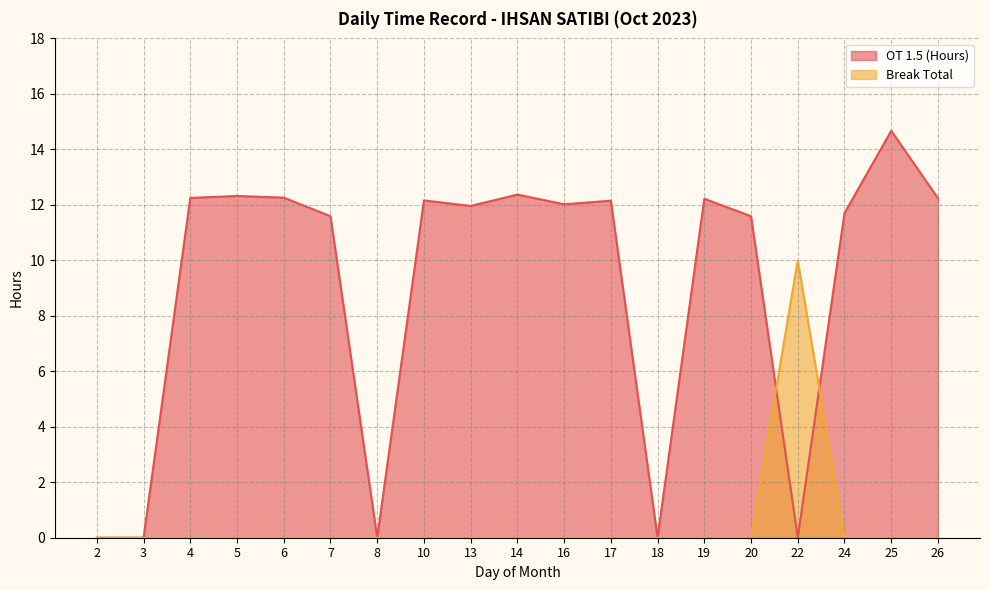

Reading left to right, what are all the values shown in this chart?

OT 1.5 (Hours): 0.0	0.0	12.2	12.3	12.3	11.6	0.0	12.2	12.0	12.4	12.0	12.2	0.0	12.2	11.6	0.0	11.7	14.7	12.2
Break Total: 0.0	0.0	0.0	0.0	0.0	0.0	0.0	0.0	0.0	0.0	0.0	0.0	0.0	0.0	0.0	10.0	0.0	0.0	0.0